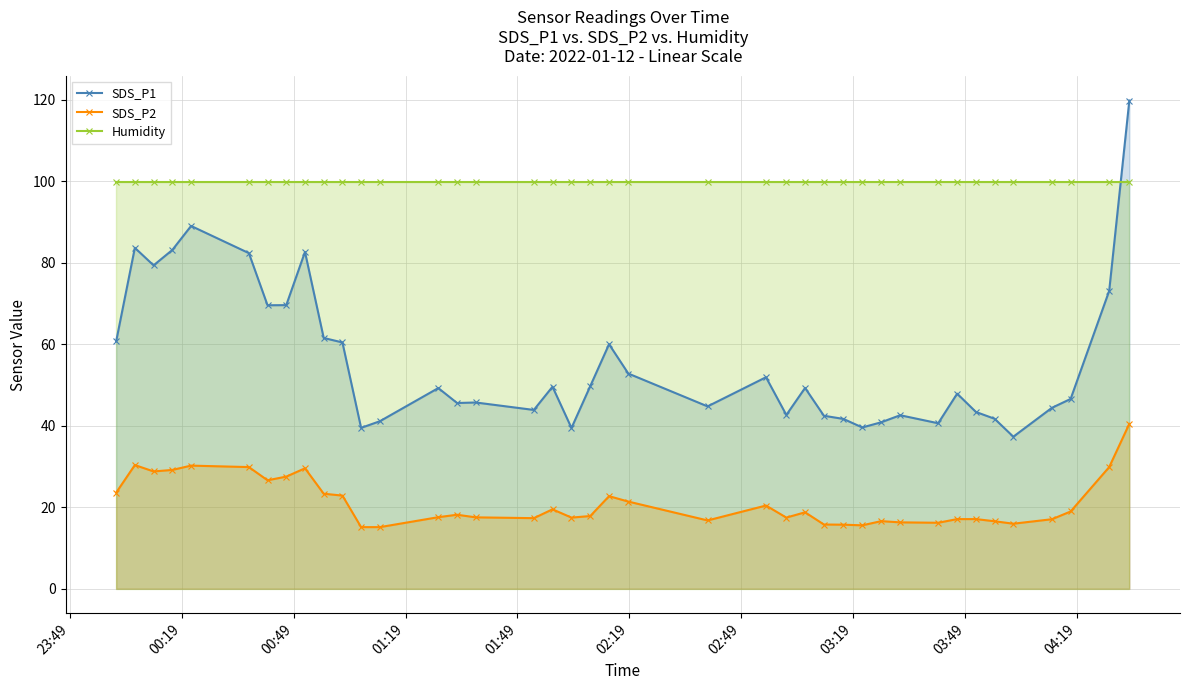

What are all the series names shown in the legend?

SDS_P1, SDS_P2, Humidity